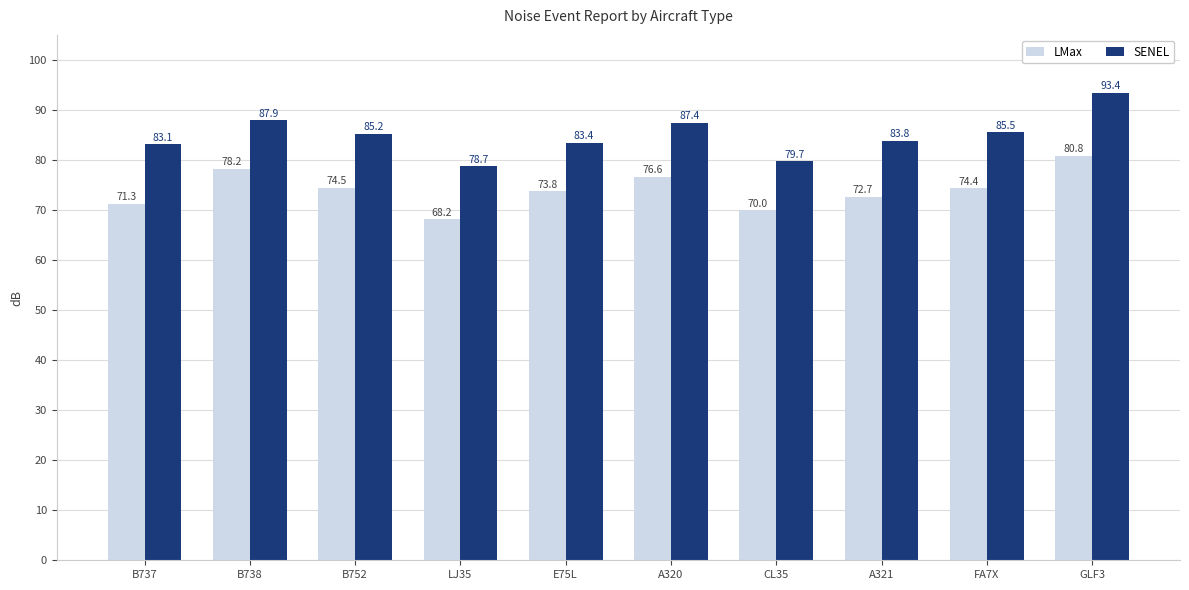

Reading left to right, transcribe all the data shown in this chart.

LMax: 71.3	78.2	74.5	68.2	73.8	76.6	70.0	72.7	74.4	80.8
SENEL: 83.1	87.9	85.2	78.7	83.4	87.4	79.7	83.8	85.5	93.4